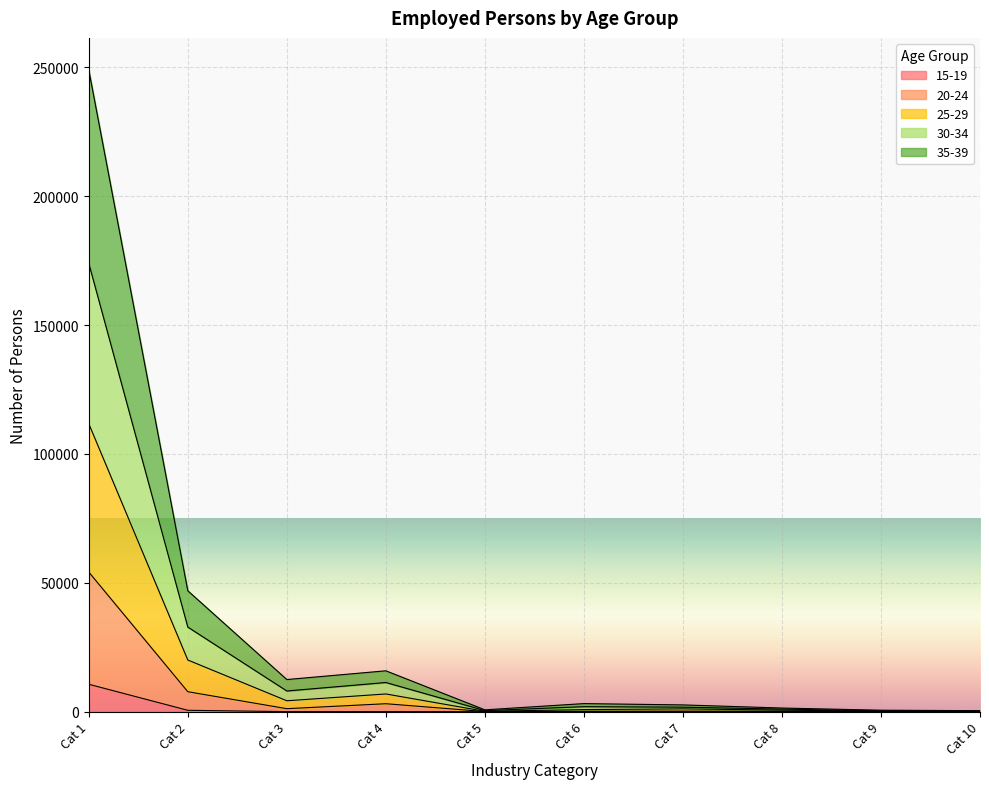

At which category is the sum across all series the highest?

Cat 1